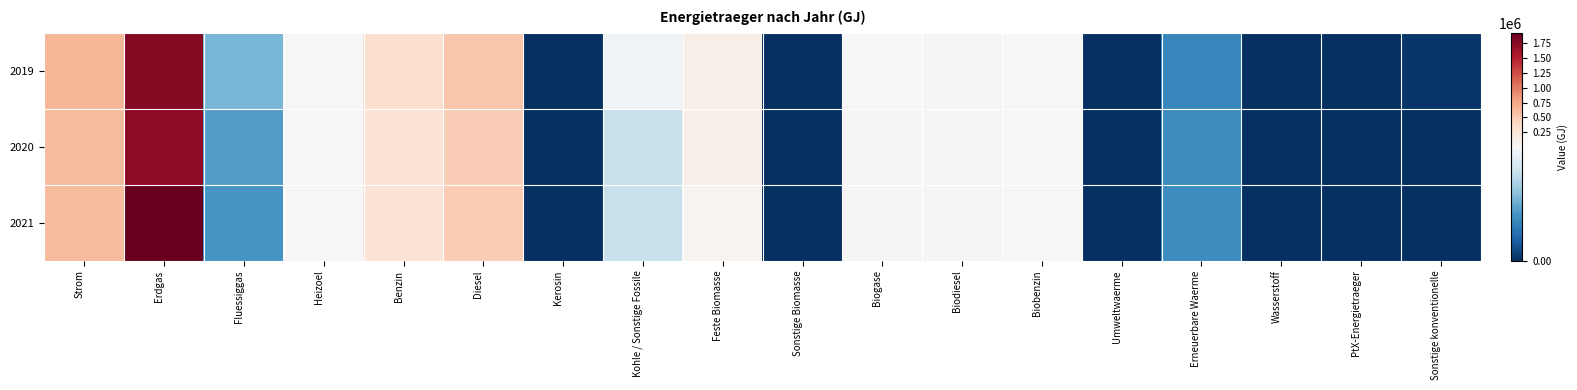

Reading left to right, what are all the values shown in this chart?

2019: Strom=640986	Erdgas=1767110	Fluessiggas=6663	Heizoel=24258	Benzin=319622	Diesel=543926	Kerosin=0	Kohle / Sonstige Fossile=11748	Feste Biomasse=123771	Sonstige Biomasse=0	Biogase=20589	Biodiesel=31045	Biobenzin=13783	Umweltwaerme=0	Erneuerbare Waerme=4266	Wasserstoff=0	PtX-Energietraeger=0	Sonstige konventionelle=300
2020: Strom=612969	Erdgas=1717109	Fluessiggas=5360	Heizoel=22049	Benzin=278617	Diesel=474279	Kerosin=0	Kohle / Sonstige Fossile=9474	Feste Biomasse=115658	Sonstige Biomasse=0	Biogase=29825	Biodiesel=39397	Biobenzin=12718	Umweltwaerme=0	Erneuerbare Waerme=4401	Wasserstoff=0	PtX-Energietraeger=0	Sonstige konventionelle=0
2021: Strom=611662	Erdgas=1916270	Fluessiggas=4990	Heizoel=17577	Benzin=275542	Diesel=488382	Kerosin=0	Kohle / Sonstige Fossile=9474	Feste Biomasse=62014	Sonstige Biomasse=0	Biogase=30623	Biodiesel=33931	Biobenzin=13108	Umweltwaerme=0	Erneuerbare Waerme=4503	Wasserstoff=0	PtX-Energietraeger=0	Sonstige konventionelle=0